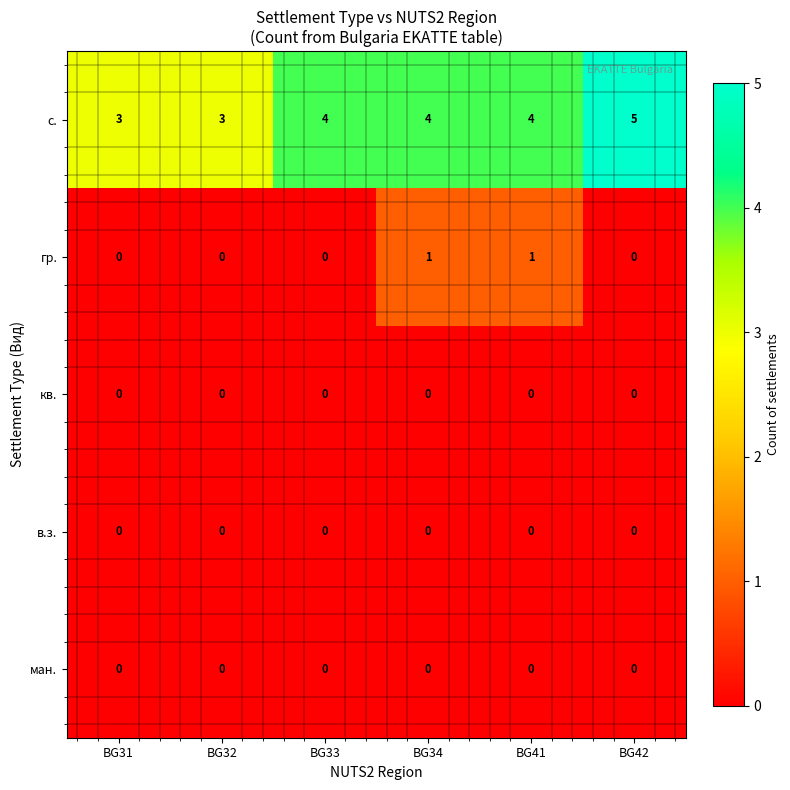

Count the number of data series in this chart.

5